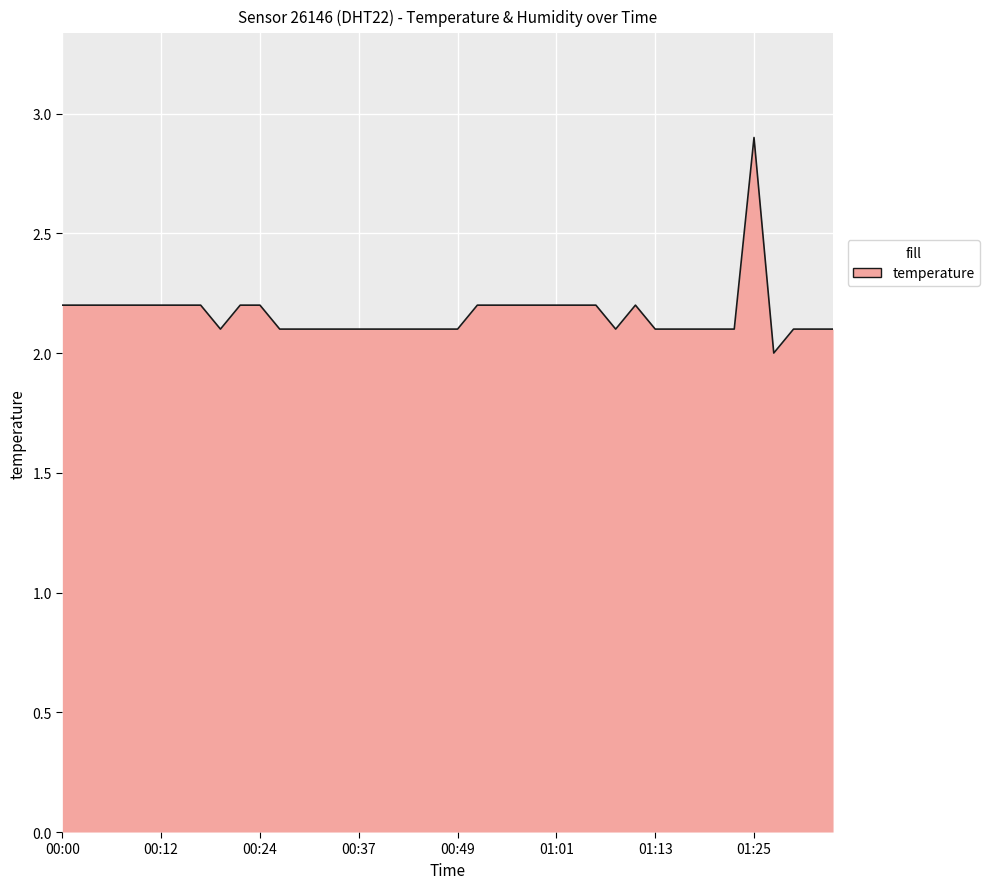

What is the minimum value shown in the chart?

2.0